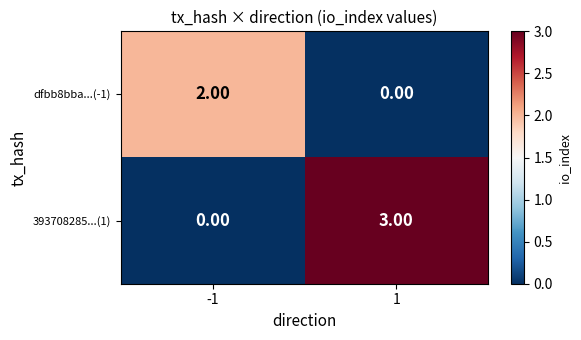

What is the difference between the highest and lowest values at 1?

3